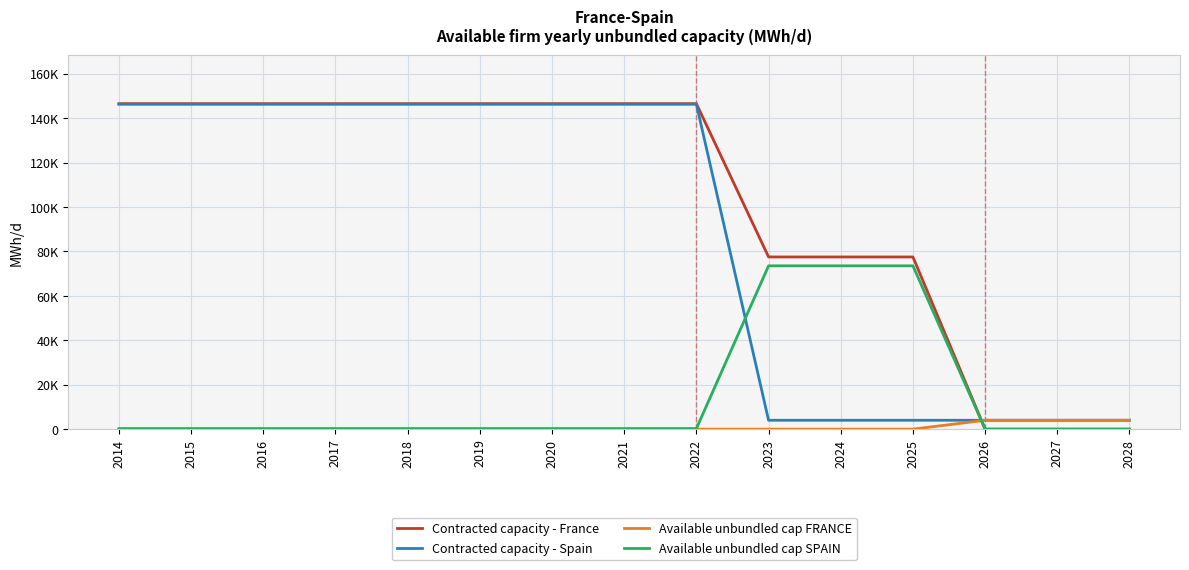

What is the difference between the Available unbundled cap SPAIN values at 2027 and 2018?

251